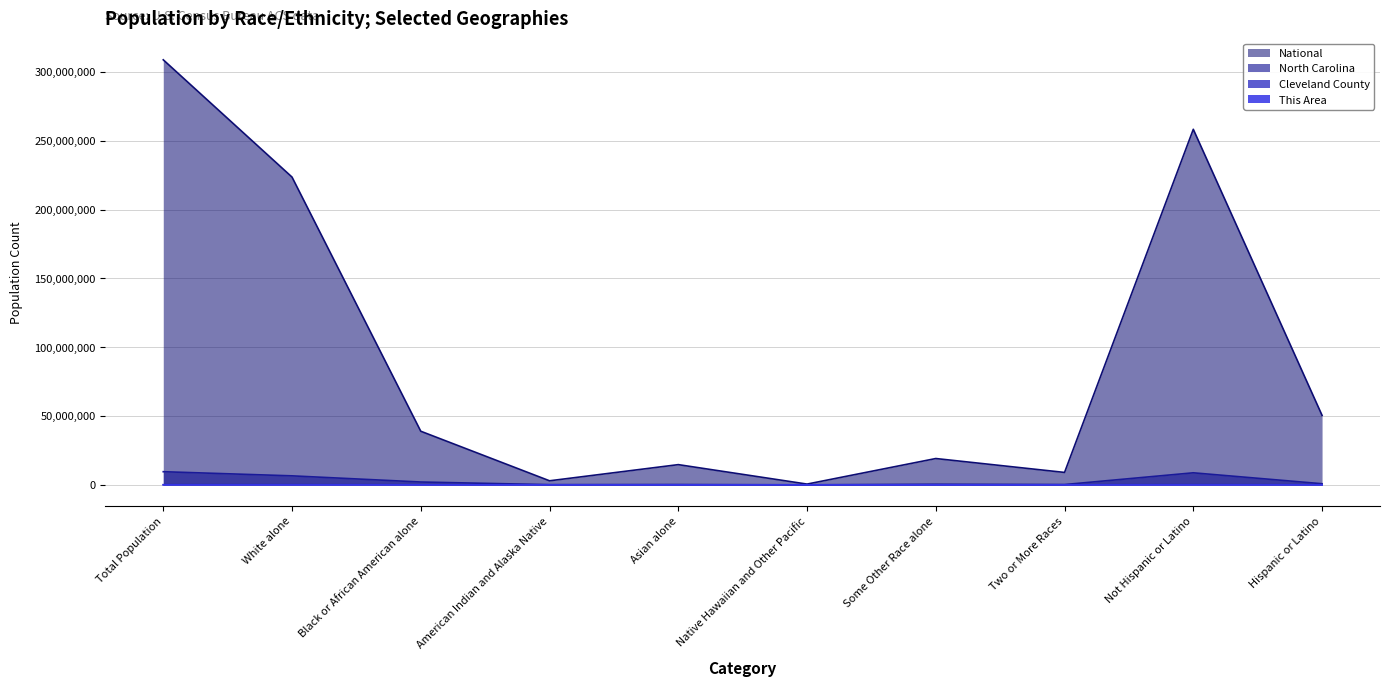

True or false: This Area and National intersect in this chart.

False